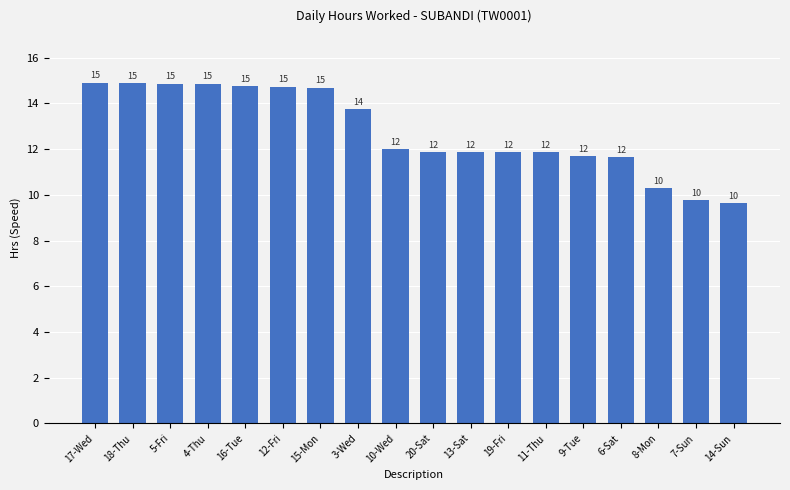

How many bars are there in total?

18